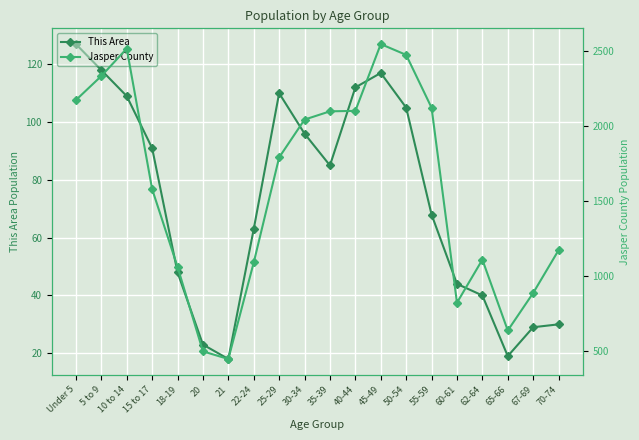

At which category is the sum across all series the highest?

45-49